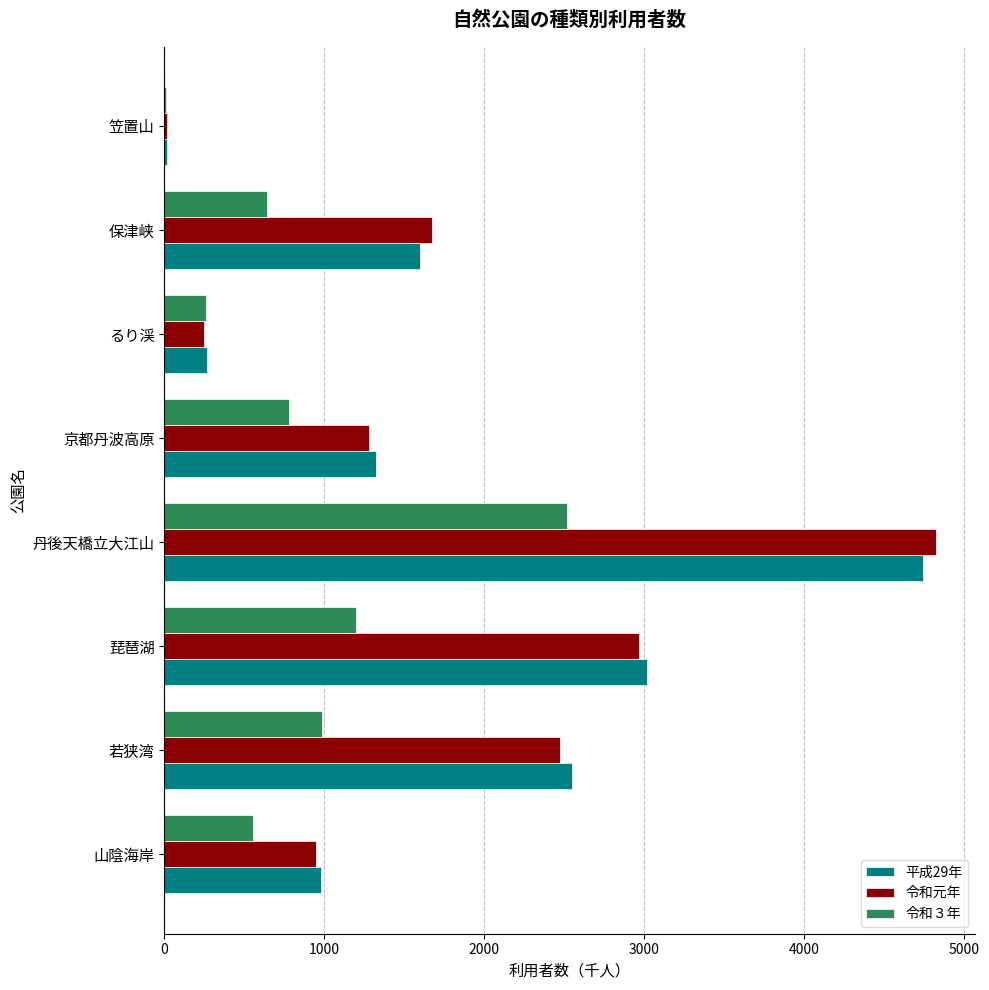

True or false: 令和元年 has a value of 948 at 山陰海岸.

True